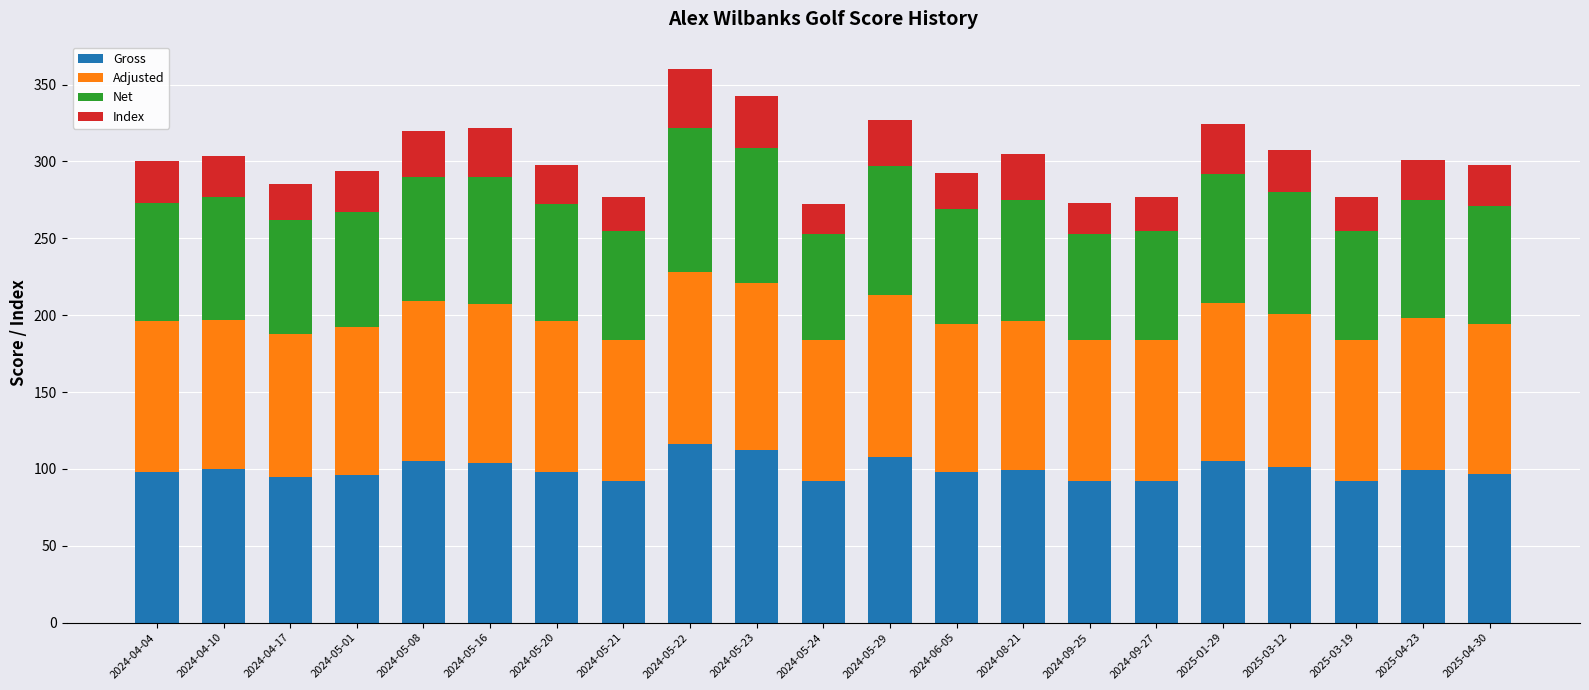

What is the total value across all series at 2024-04-10?

303.8